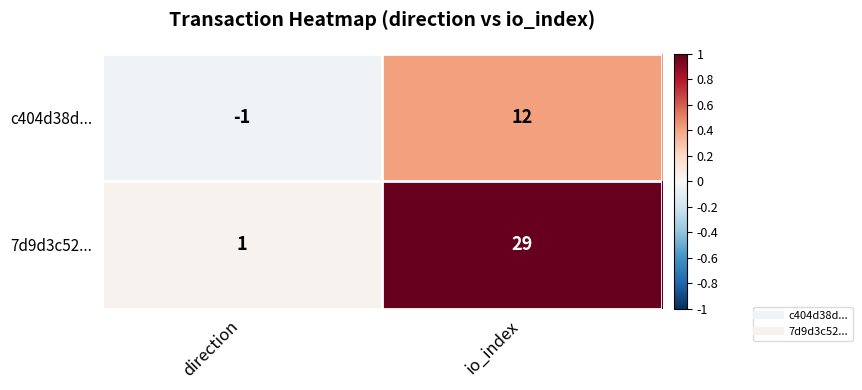

Which series has the largest range (max minus min)?

7d9d3c52...